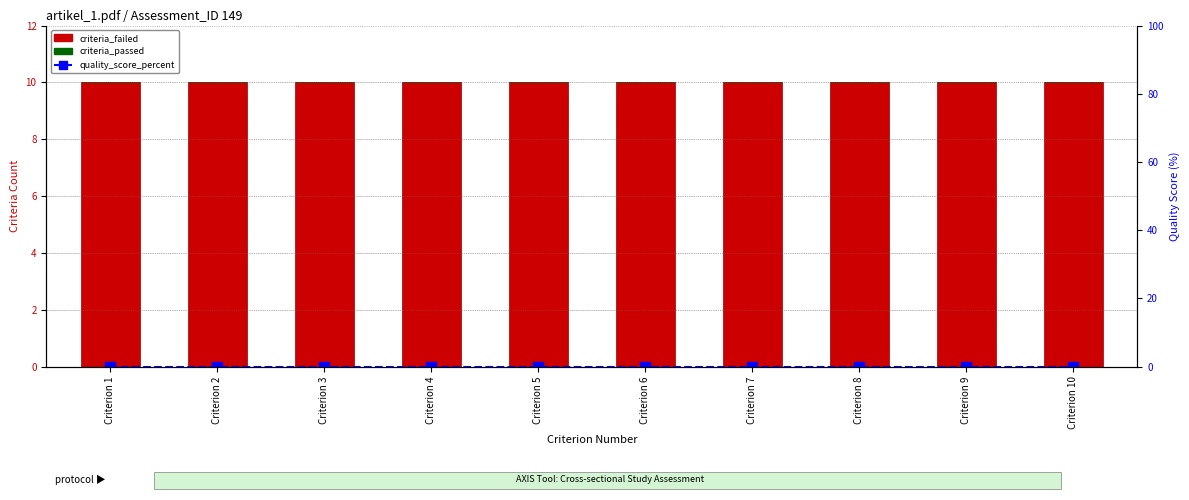

How many distinct data groups are displayed?

3